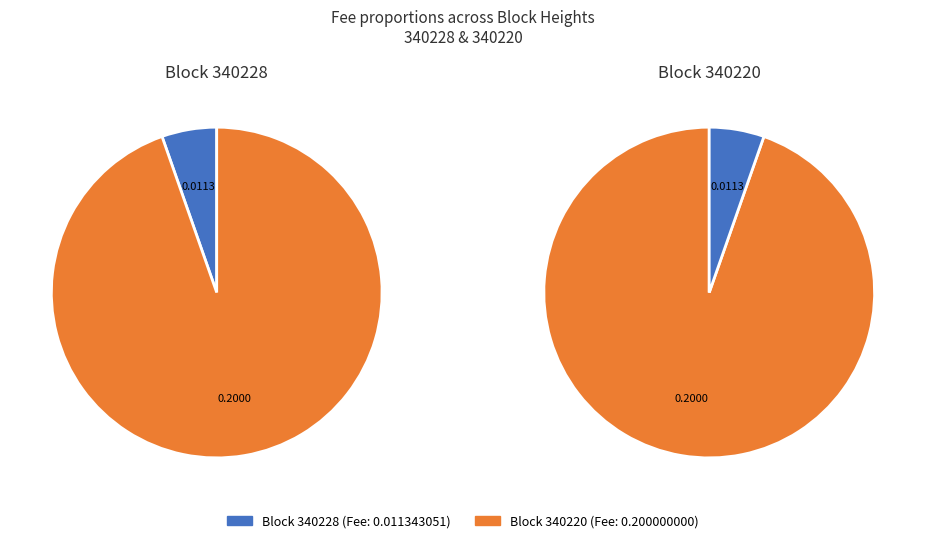

How many segments does this pie chart have?

2